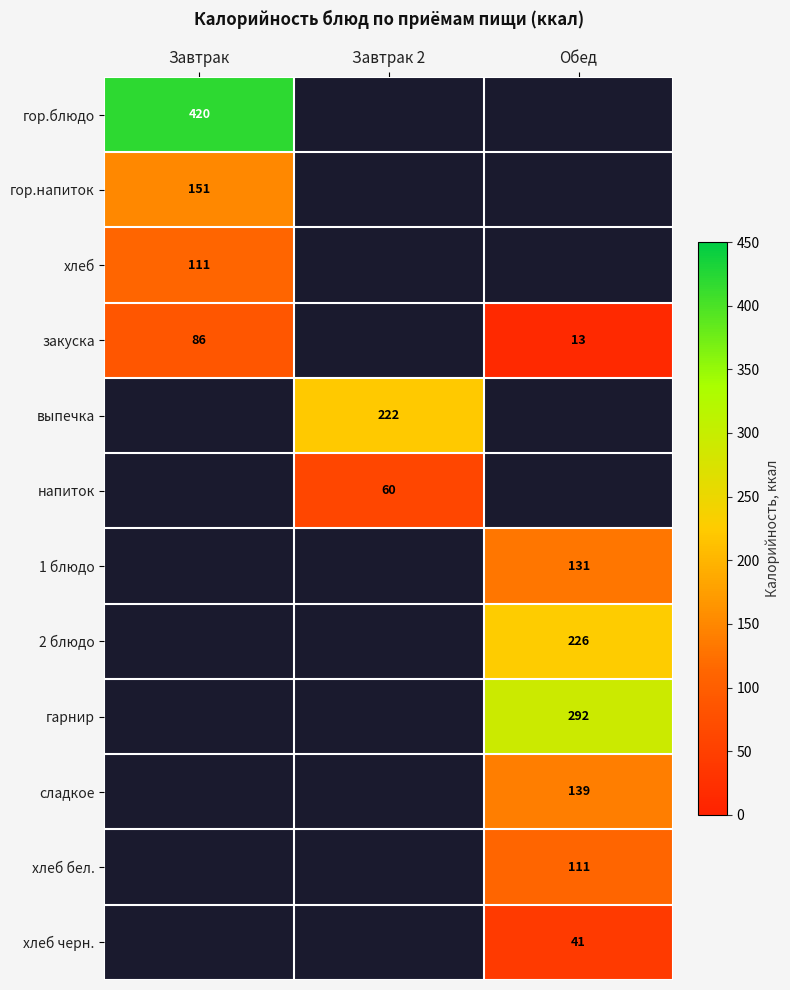

Is the value of сладкое at Обед greater than the value of гарнир at Обед?

No